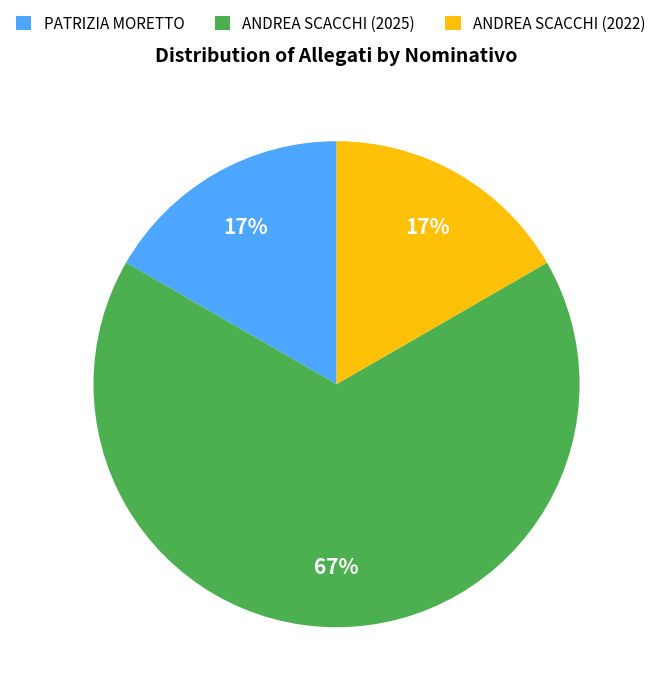

Which category has the biggest portion of the pie?

ANDREA SCACCHI (2025)